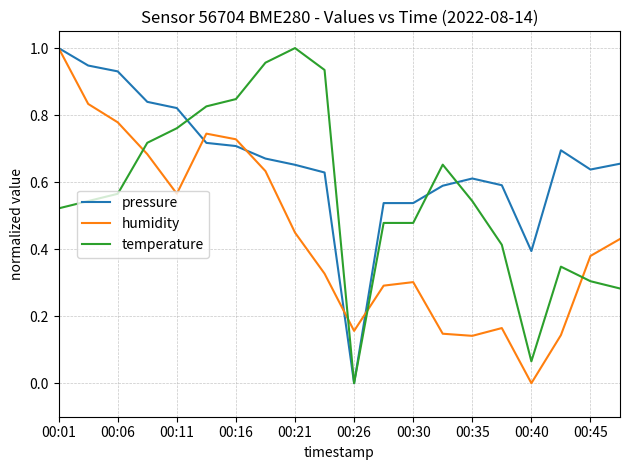

Rank the series by their average value, from highest to lowest.

pressure, temperature, humidity